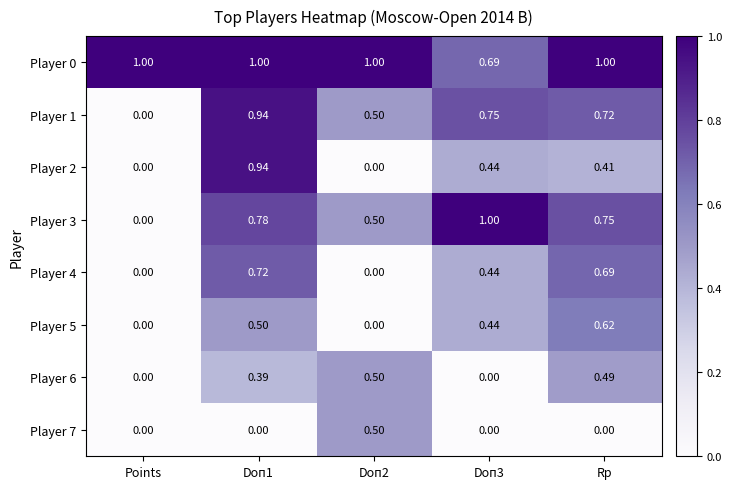

At how many categories does at least one series exceed 0?

5